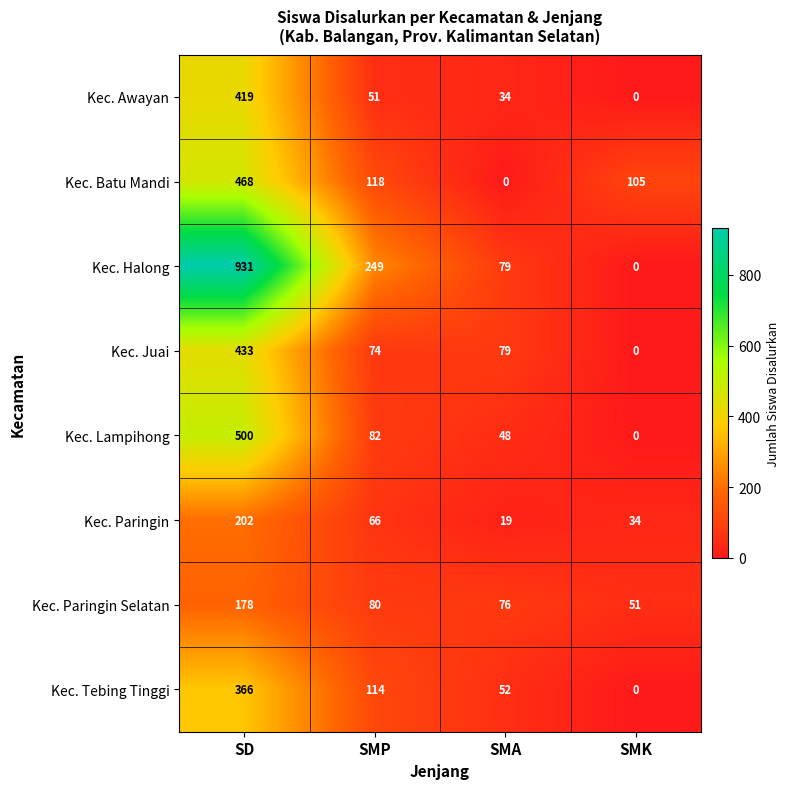

What is the total value across all series at SMA?

387